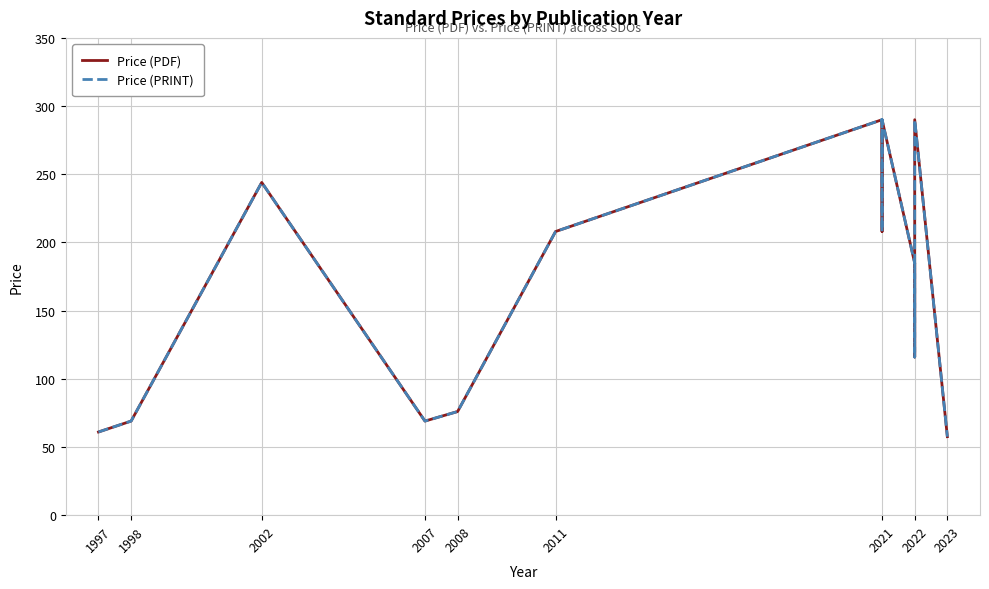

What is the average value of the Price (PRINT) series?

163.9